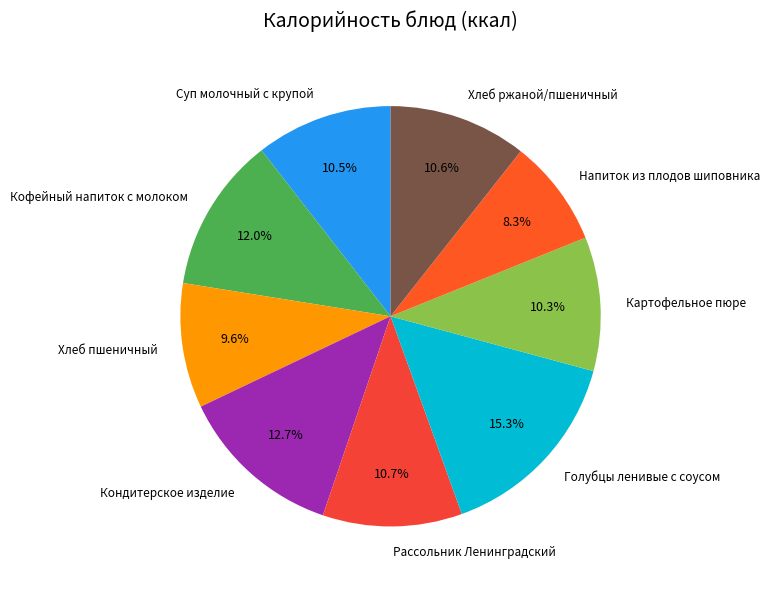

To the nearest percent, what is the average slice percentage?

11%